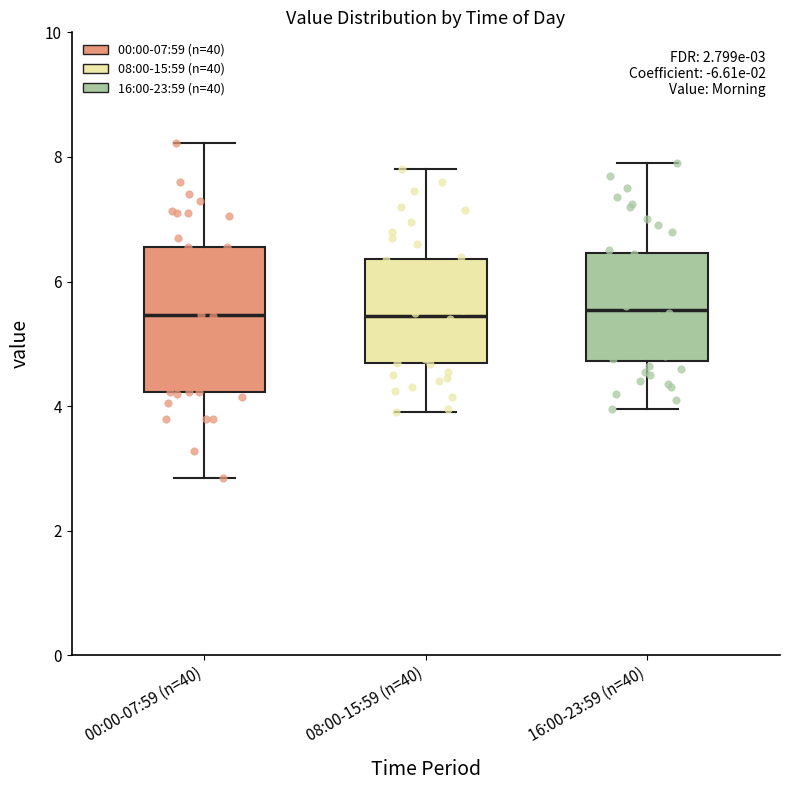

Comparing the boxes themselves (not the whiskers), which one is the tallest?

00:00-07:59 (n=40)